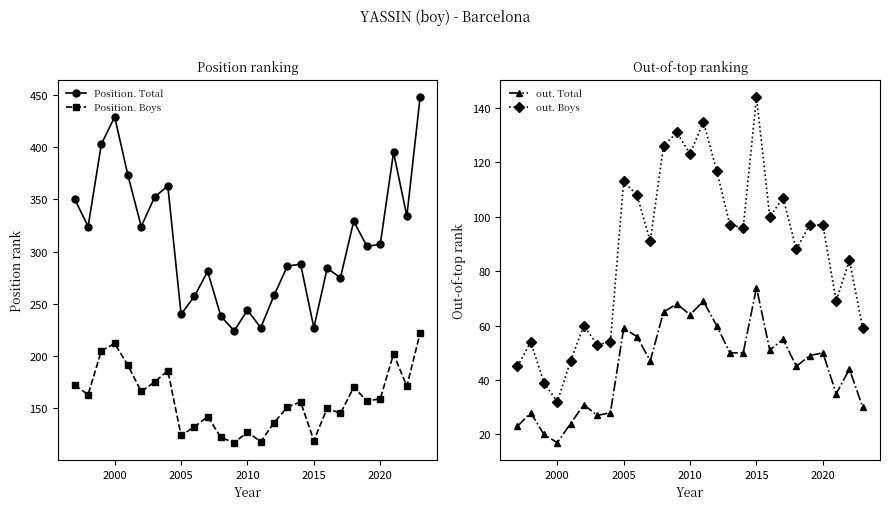

How many data points in Position. Total are less than 305?

13